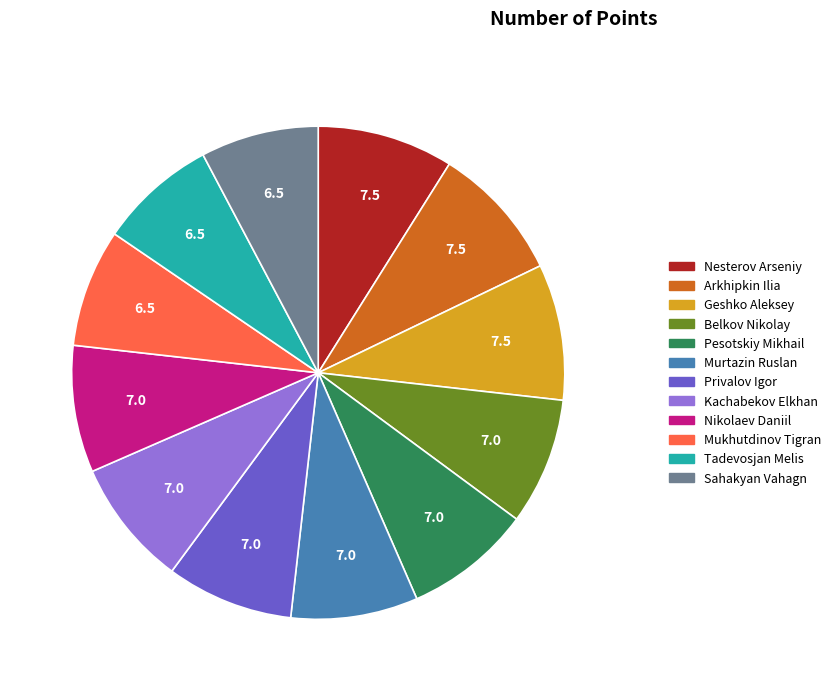

True or false: Privalov Igor accounts for 1% of the total.

False